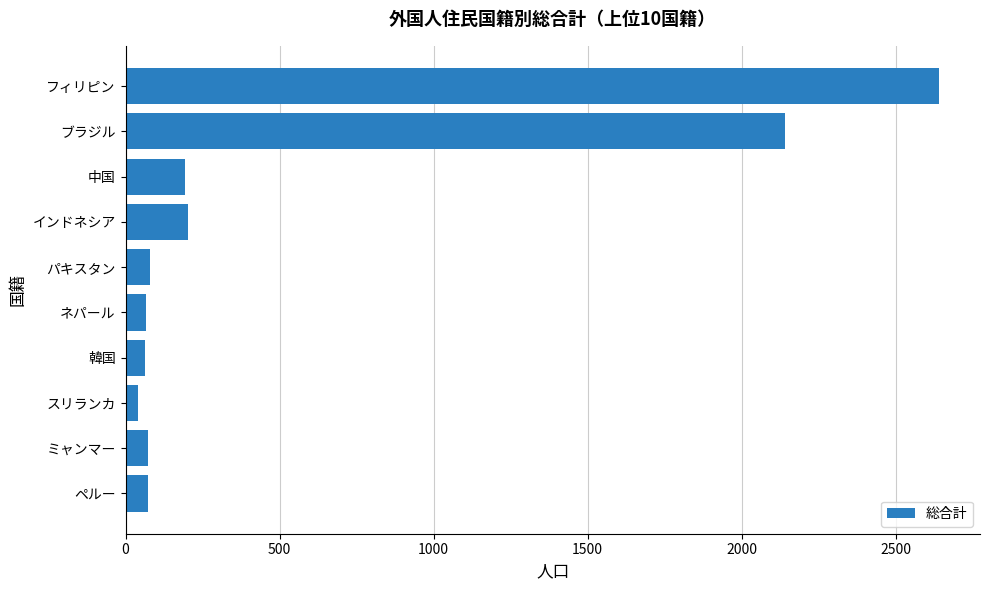

What is the sum of the values at インドネシア and パキスタン?

282